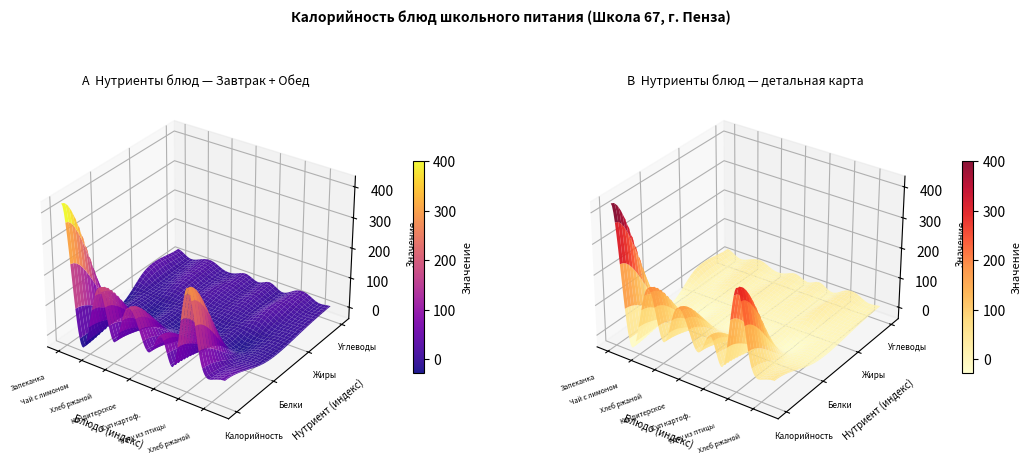

What is the total value across all series at 2?

95.5